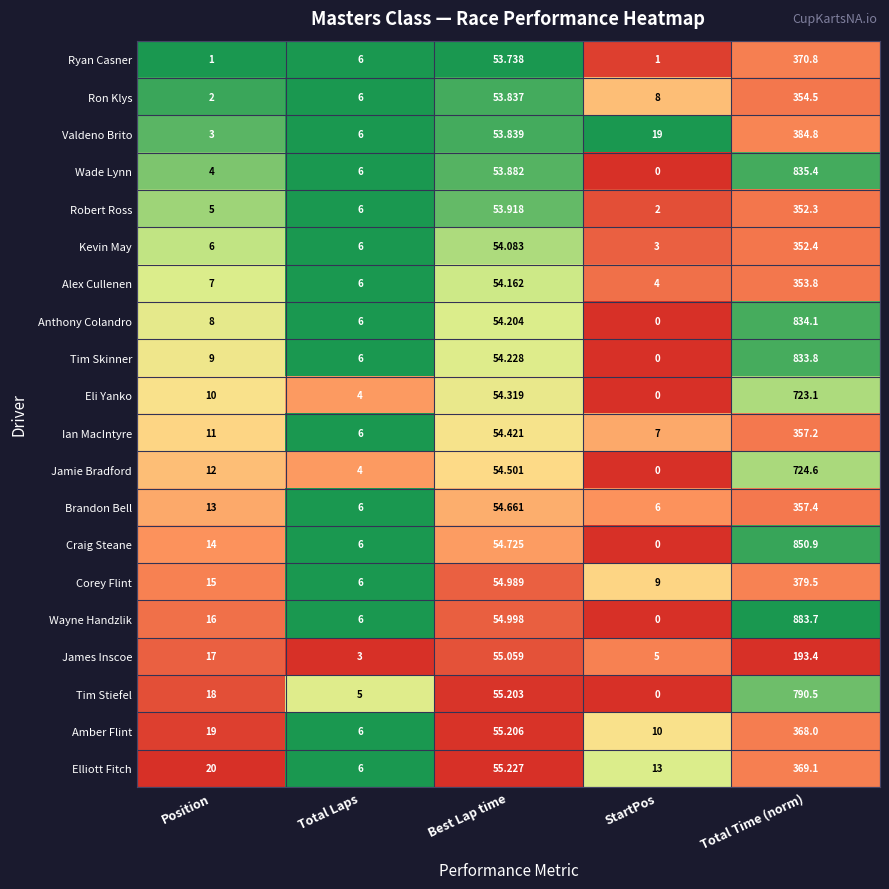

Which series changed the most between Position and StartPos?

Tim Stiefel